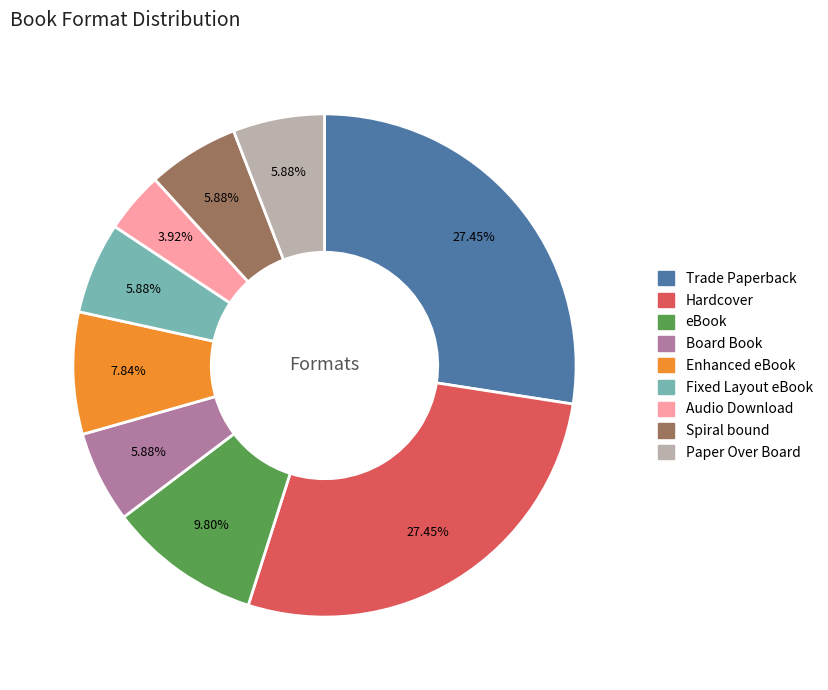

To the nearest percent, what is the difference between the largest and smallest slice percentages?

24%